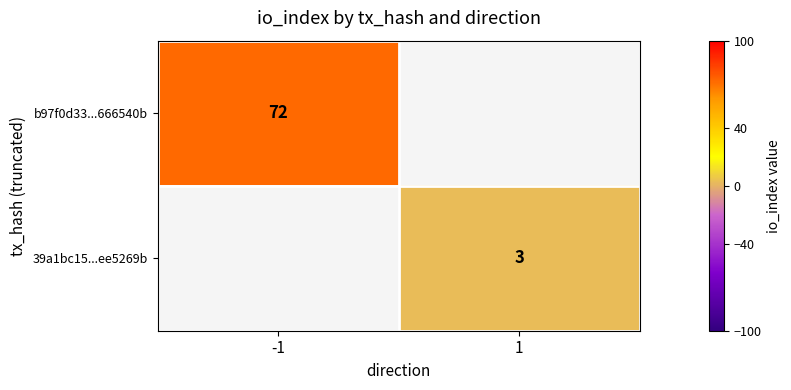

At which category does the chart reach its minimum across all series?

1